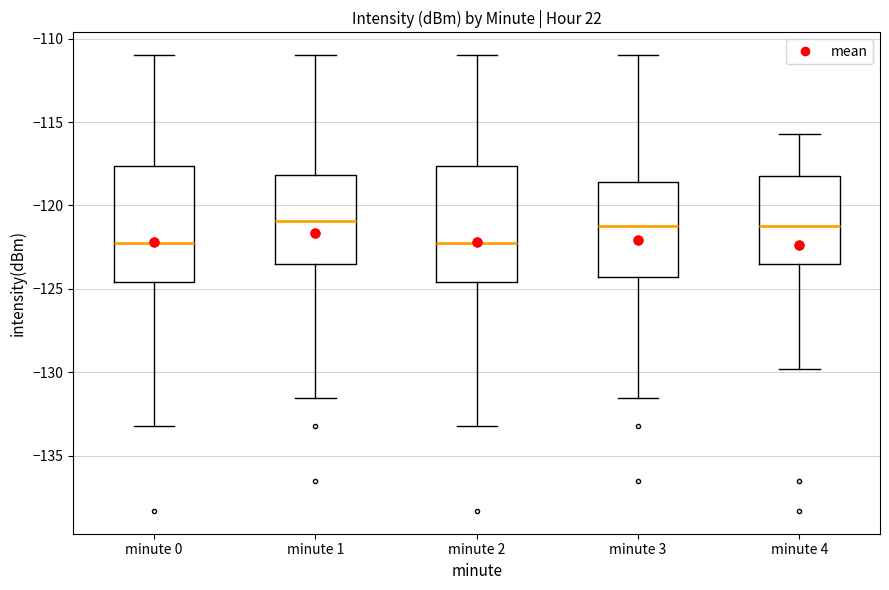

Where is the lower edge of the box for minute 4 on the y-axis? The values are not printed on the chart, so give them approximately, as read against the axis.

-123.5